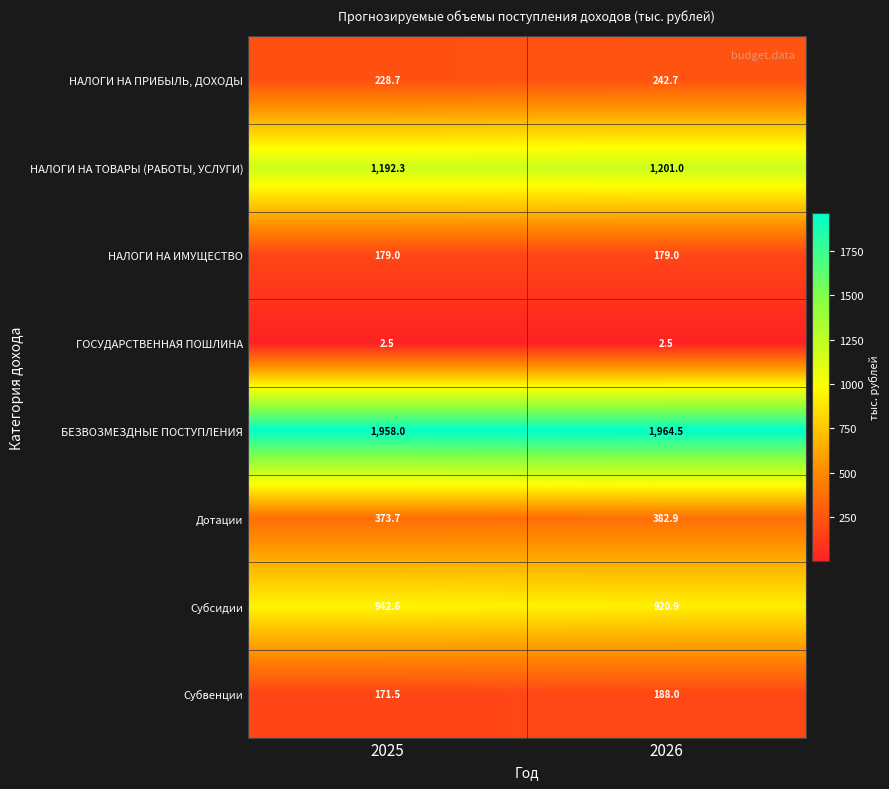

The value of НАЛОГИ НА ИМУЩЕСТВО at 2026 is 242.1. True or false?

False